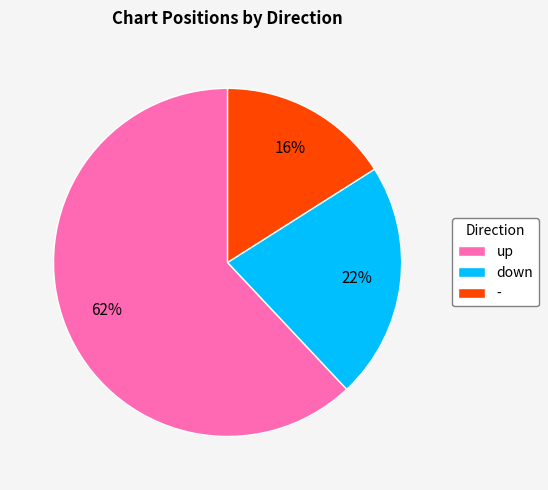

Count the number of slices in the pie.

3